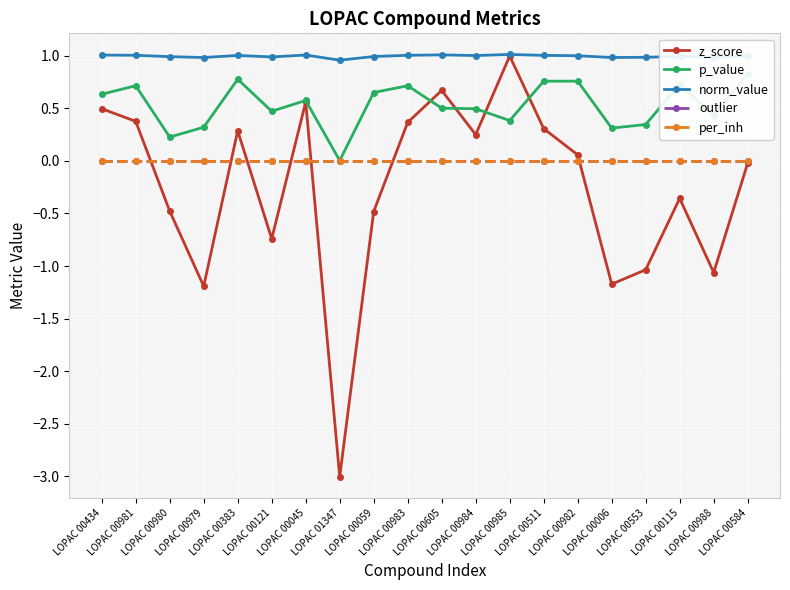

Which label corresponds to the smallest value in the chart?

LOPAC 01347